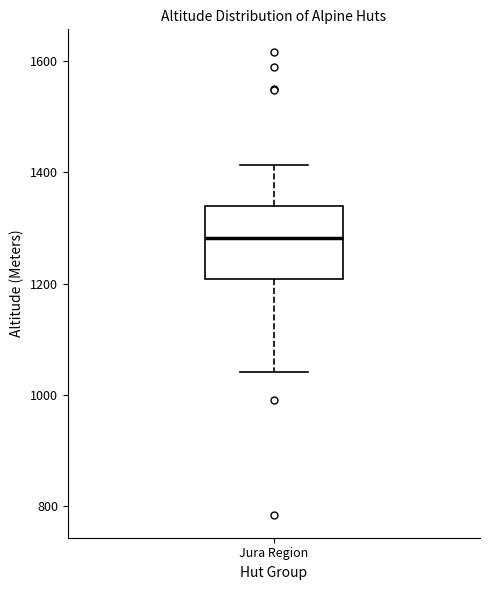

Read this box plot against the y-axis: the position of the median line, the range covered by the box, and the ends of both whiskers. The values are not printed on the chart, so give them approximately, as read against the axis.

median 1280, box 1200 to 1340, whiskers 1040 to 1420